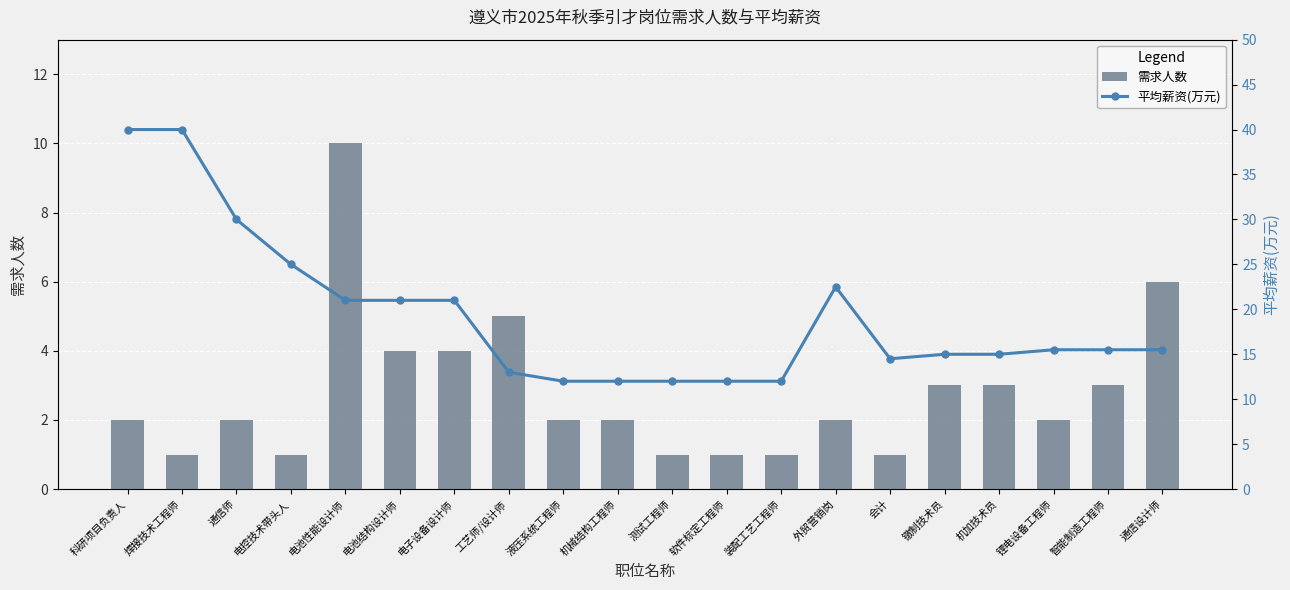

What is the difference between the maximum and minimum values in the 平均薪资(万元) series?

28.0